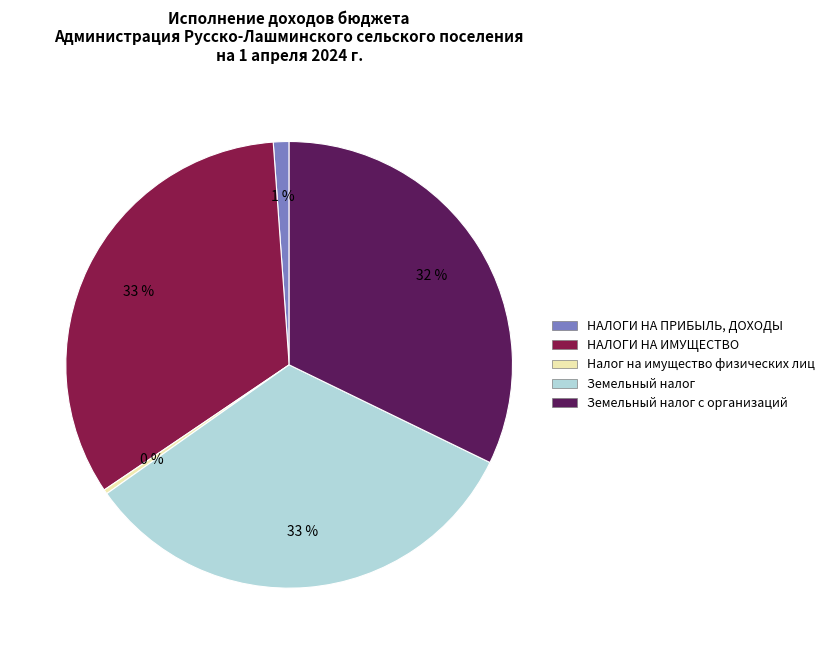

To the nearest percent, what is the difference between the largest and smallest slice percentages?

33%